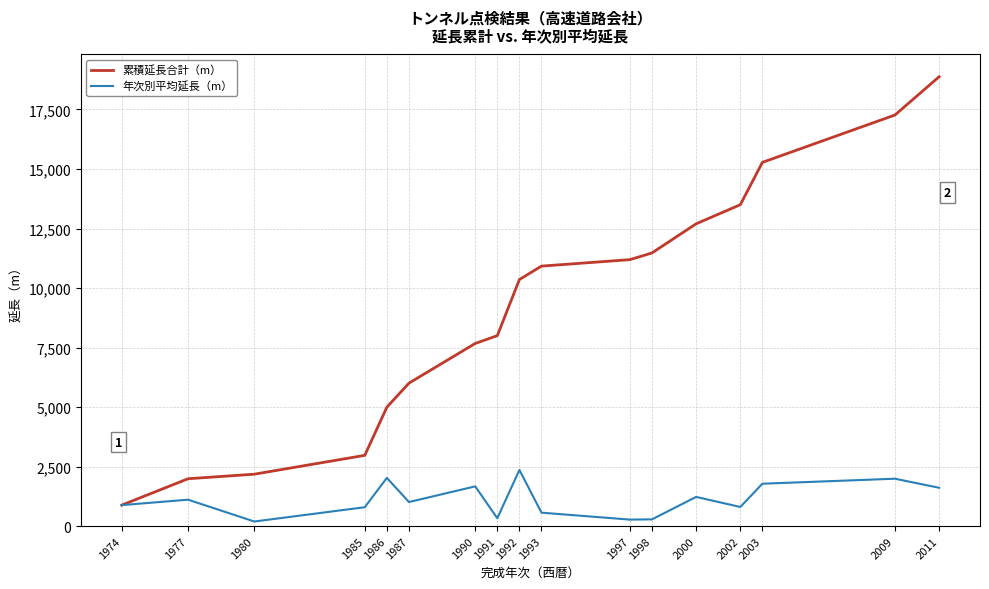

Rank the series by their average value, from highest to lowest.

累積延長合計（m）, 年次別平均延長（m）